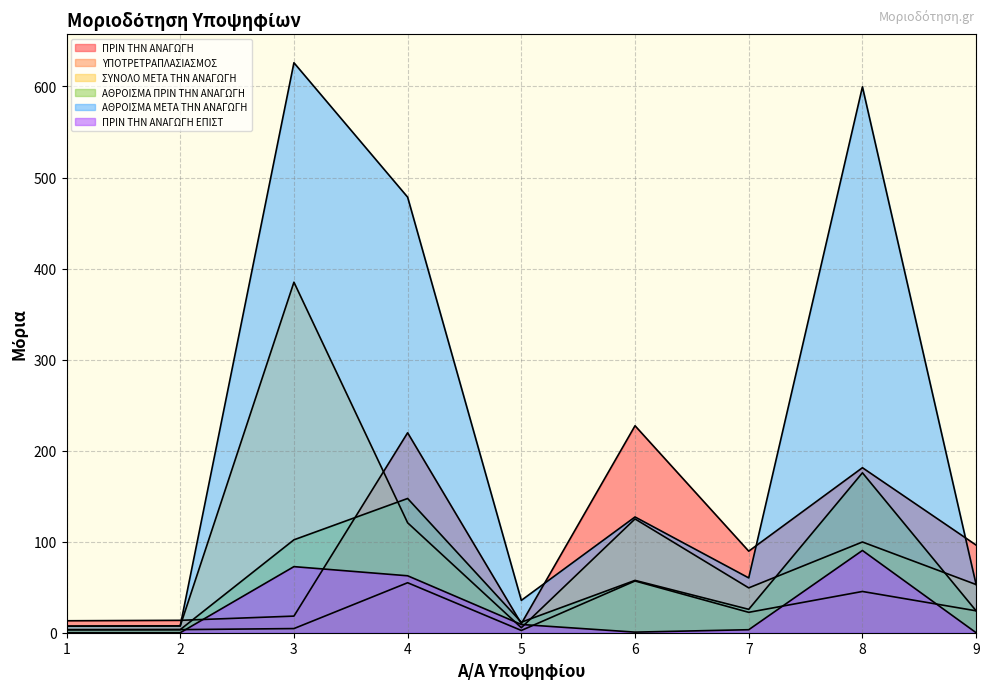

Rank the series by their maximum value, from highest to lowest.

ΑΘΡΟΙΣΜΑ ΜΕΤΑ ΤΗΝ ΑΝΑΓΩΓΗ, ΣΥΝΟΛΟ ΜΕΤΑ ΤΗΝ ΑΝΑΓΩΓΗ, ΠΡΙΝ ΤΗΝ ΑΝΑΓΩΓΗ, ΑΘΡΟΙΣΜΑ ΠΡΙΝ ΤΗΝ ΑΝΑΓΩΓΗ, ΠΡΙΝ ΤΗΝ ΑΝΑΓΩΓΗ ΕΠΙΣΤ, ΥΠΟΤΡΕΤΡΑΠΛΑΣΙΑΣΜΟΣ